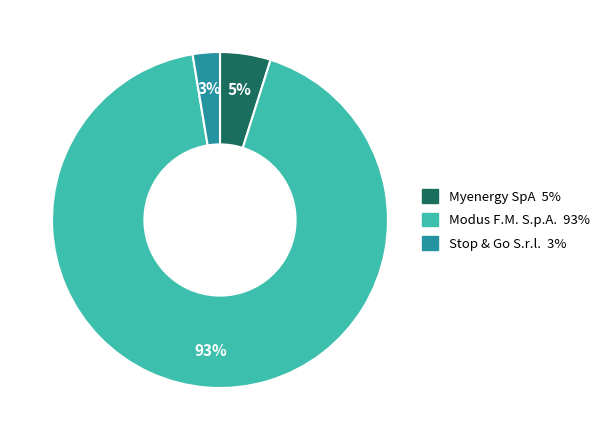

Which category has the biggest portion of the pie?

Modus F.M. S.p.A.